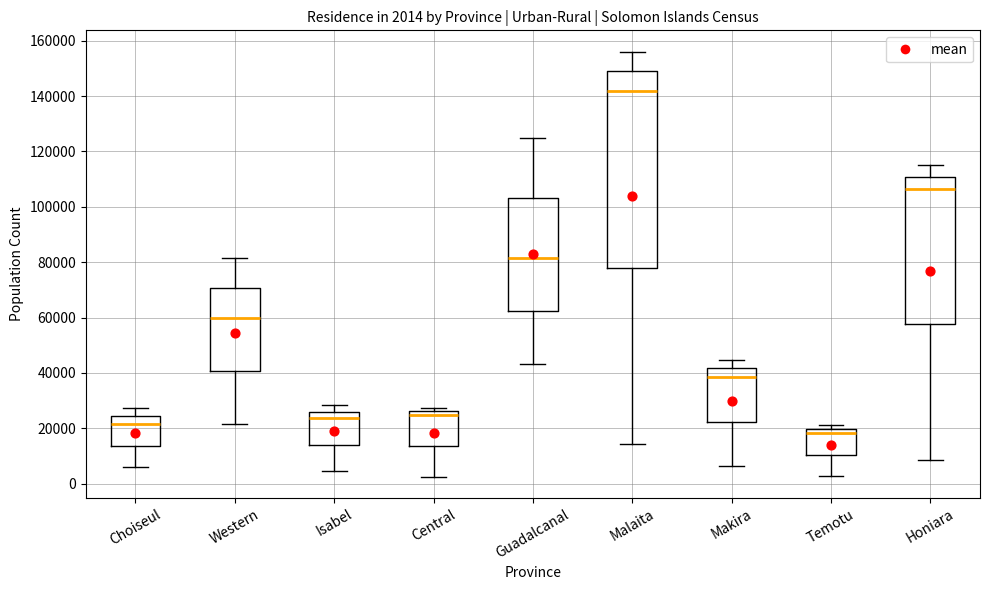

Which box's median line is the lowest?

Temotu